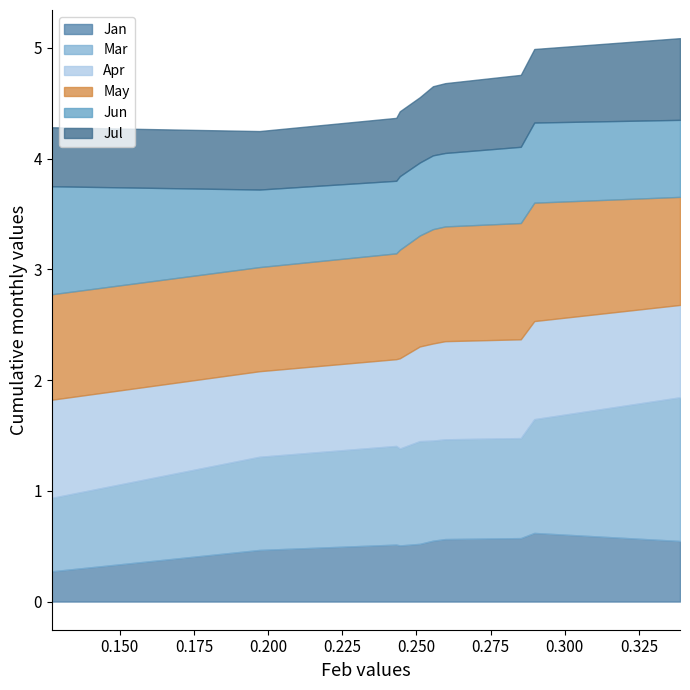

Which series has the largest total across all categories?

May